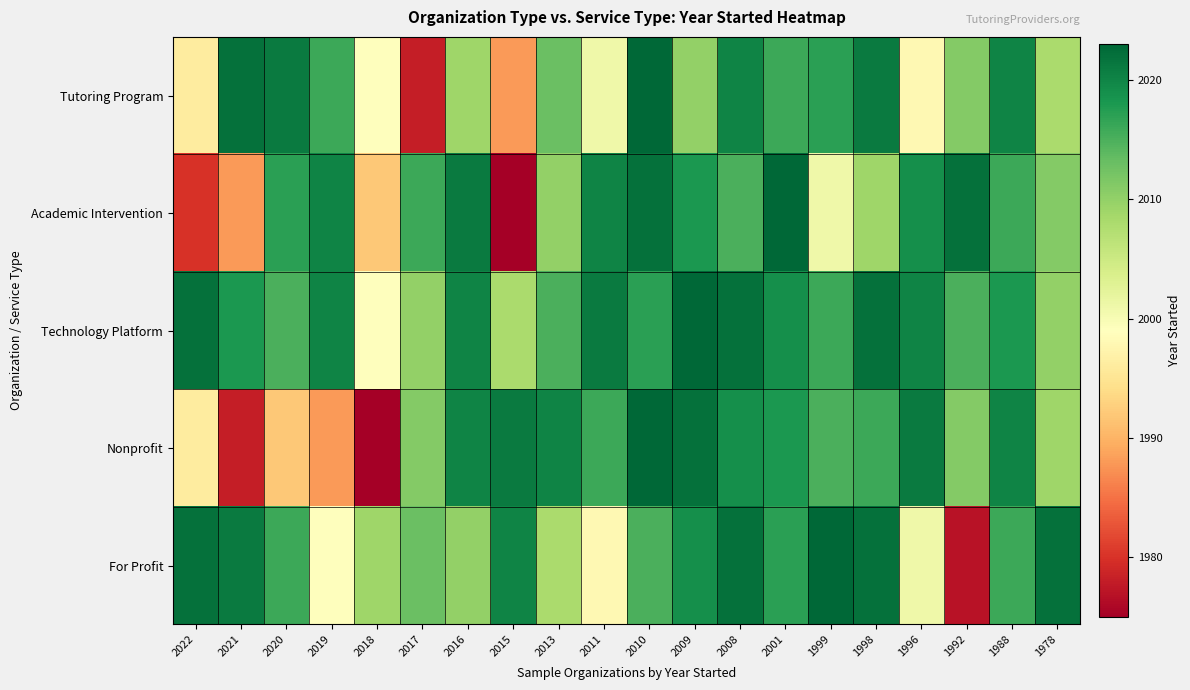

What is the total value across all series at 2010?

10100